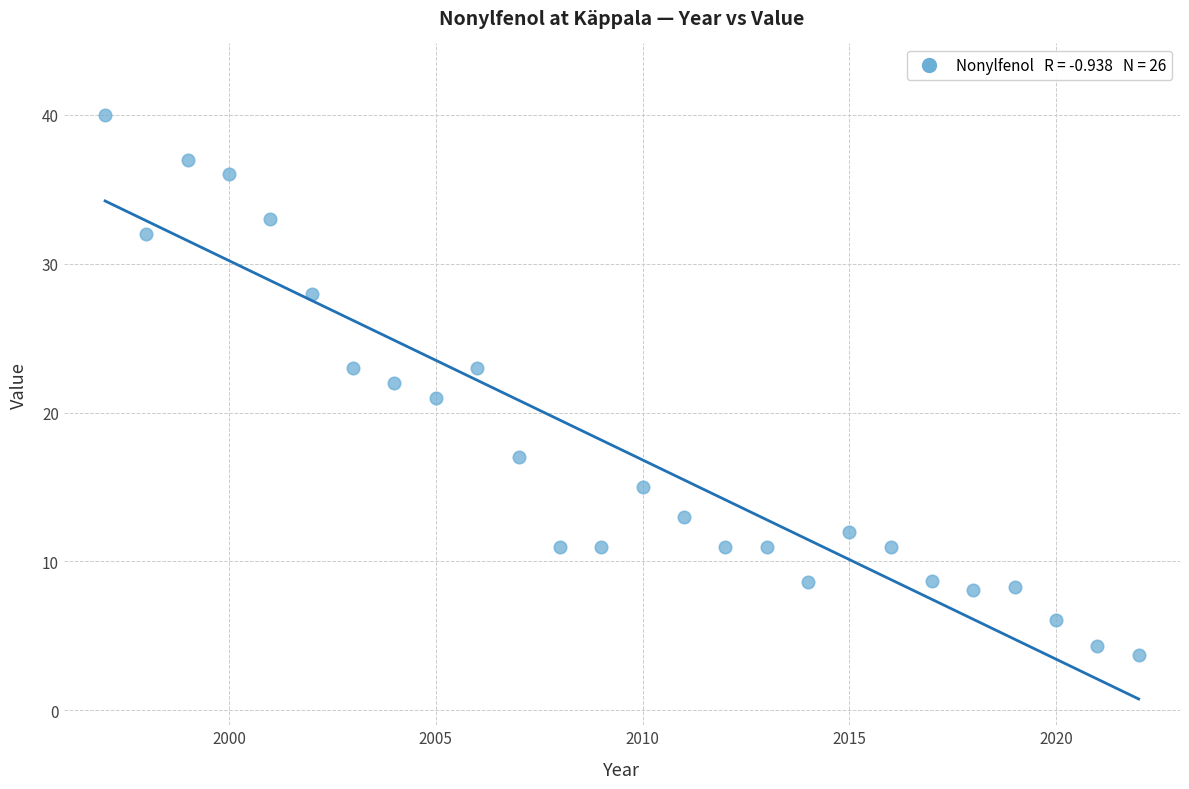

What is the range of X values (max minus min)?

25.0